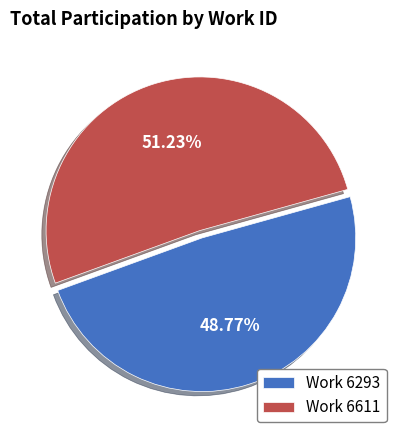

Do Work 6293 and Work 6611 together represent more than half of the pie?

Yes